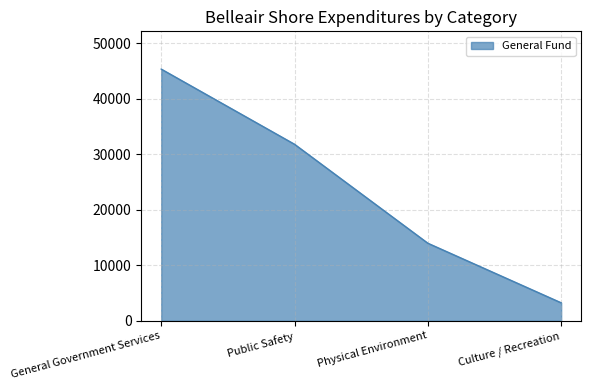

The chart shows a value of 19136 at General Government Services. True or false?

False